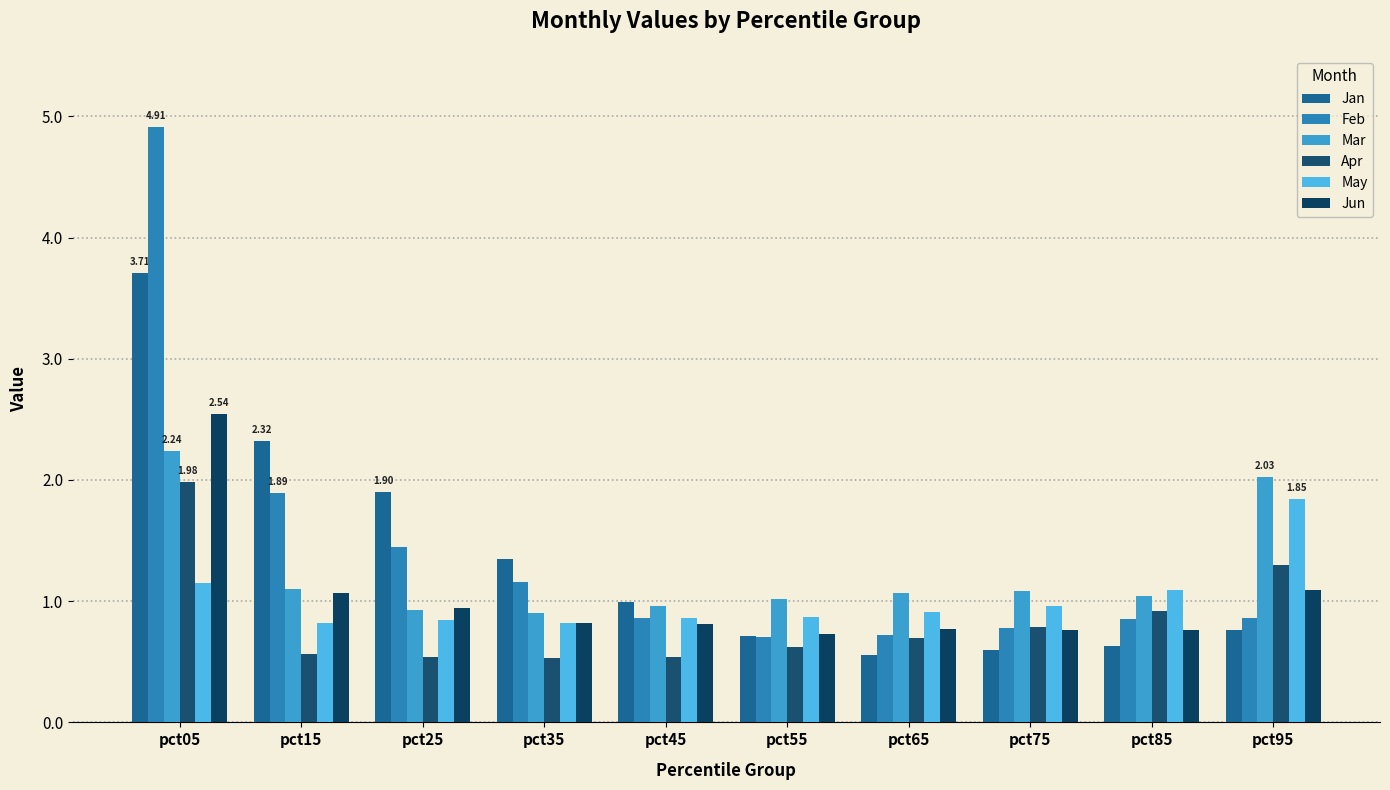

Reading left to right, extract all data points from this chart.

Jan: 3.7	2.3	1.9	1.3	1.0	0.7	0.6	0.6	0.6	0.8
Feb: 4.9	1.9	1.4	1.2	0.9	0.7	0.7	0.8	0.9	0.9
Mar: 2.2	1.1	0.9	0.9	1.0	1.0	1.1	1.1	1.0	2.0
Apr: 2.0	0.6	0.5	0.5	0.5	0.6	0.7	0.8	0.9	1.3
May: 1.2	0.8	0.8	0.8	0.9	0.9	0.9	1.0	1.1	1.8
Jun: 2.5	1.1	0.9	0.8	0.8	0.7	0.8	0.8	0.8	1.1